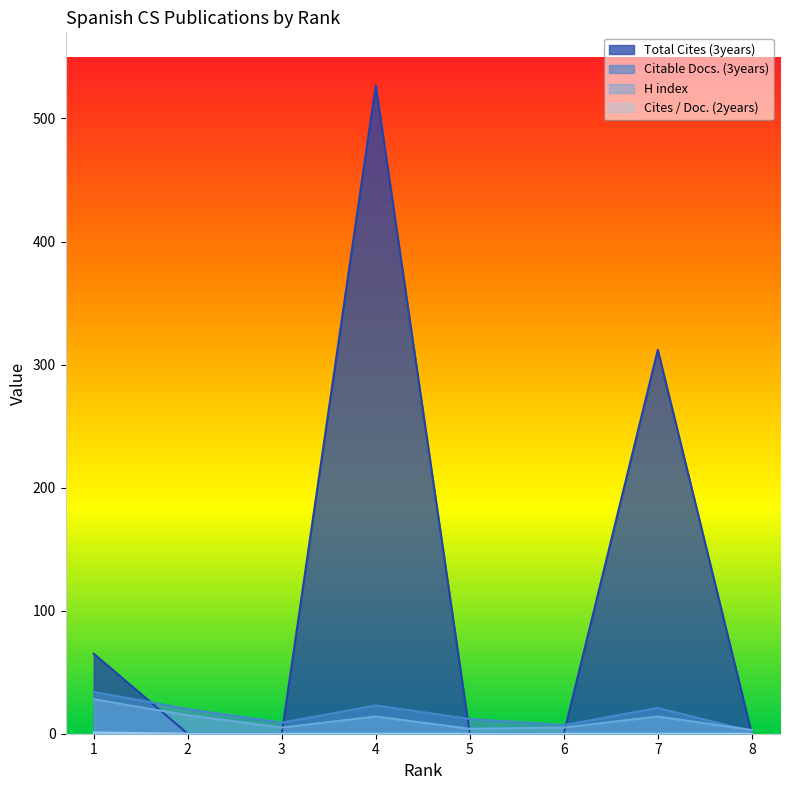

What is the spread (max minus min) of values at 3?

9